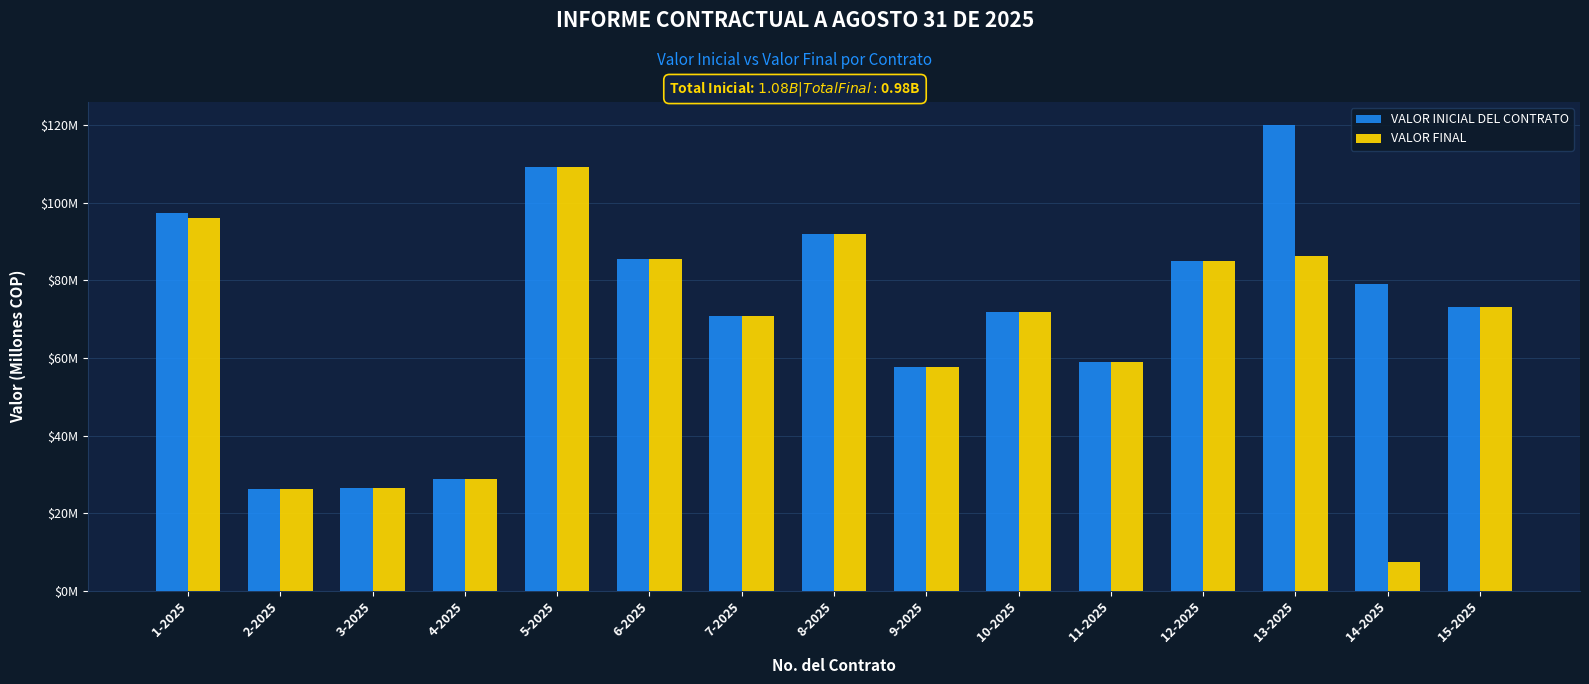

What are all the series names shown in the legend?

VALOR INICIAL DEL CONTRATO, VALOR FINAL